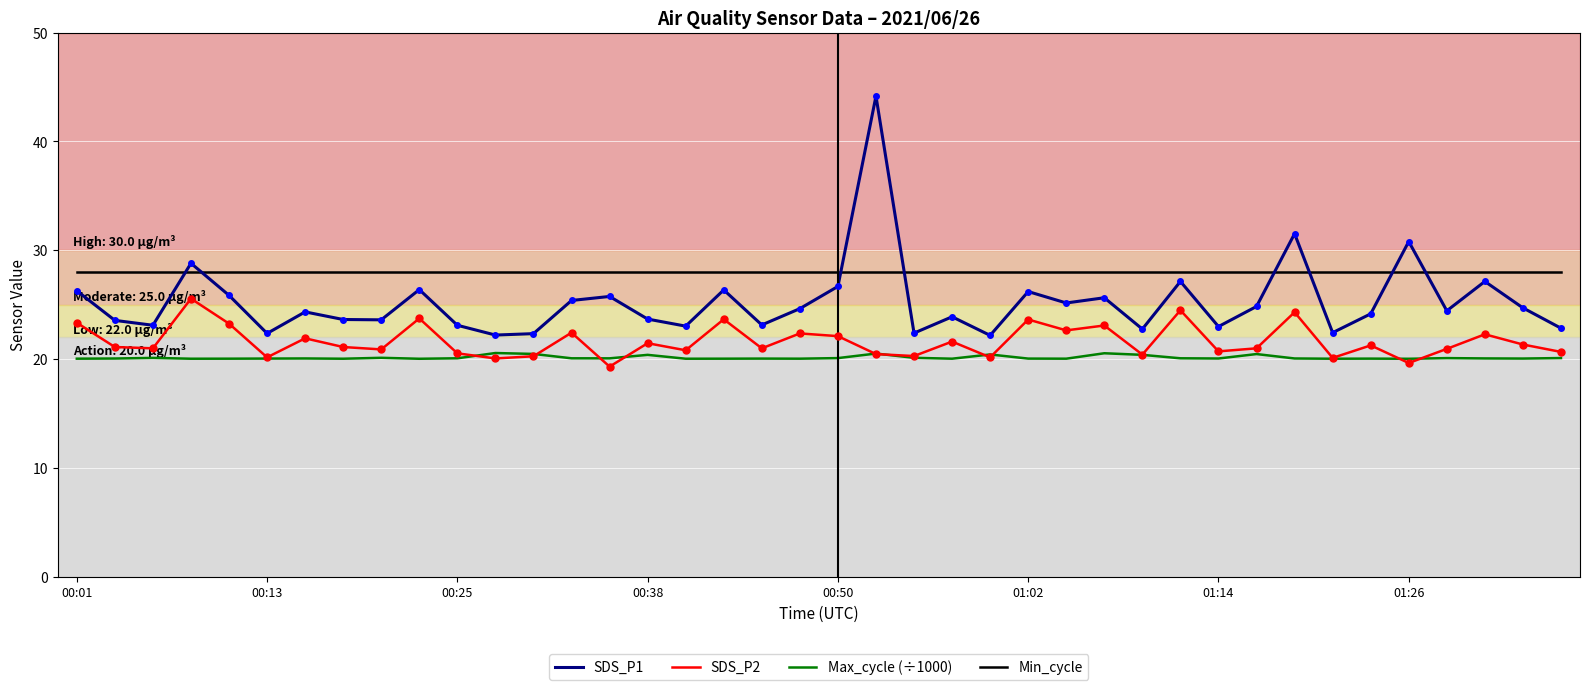

True or false: SDS_P1 and Max_cycle (÷1000) cross at least once.

False